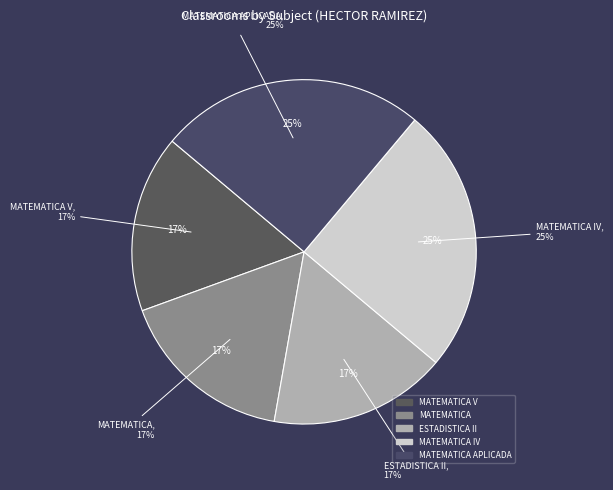

Is it true that MATEMATICA V is 17% of the pie?

True